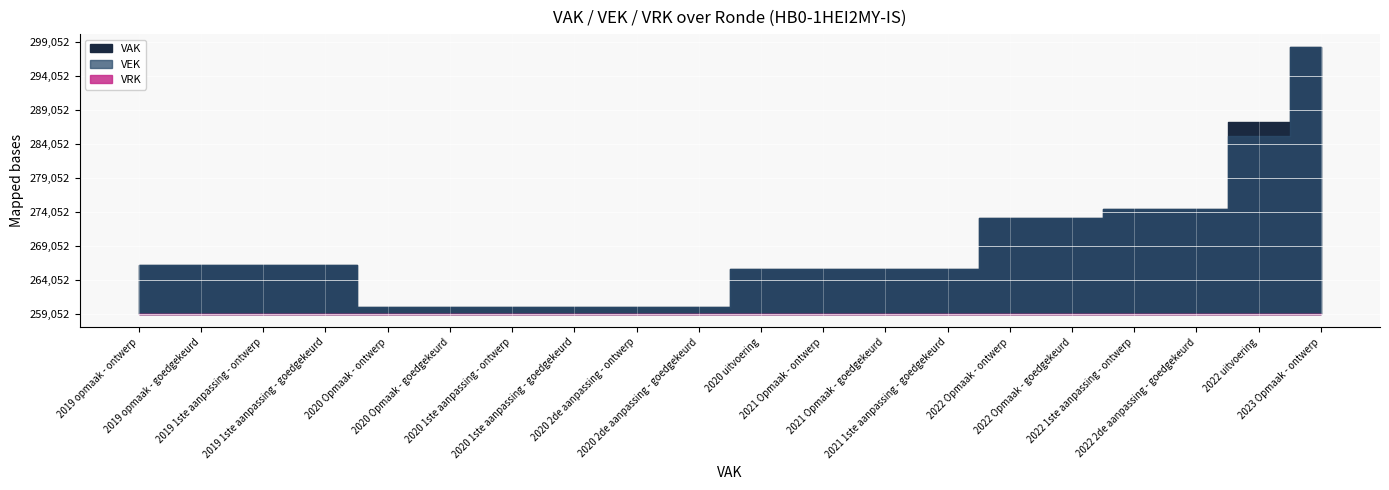

The value of VEK at 2020 1ste aanpassing - goedgekeurd is 260052. True or false?

True